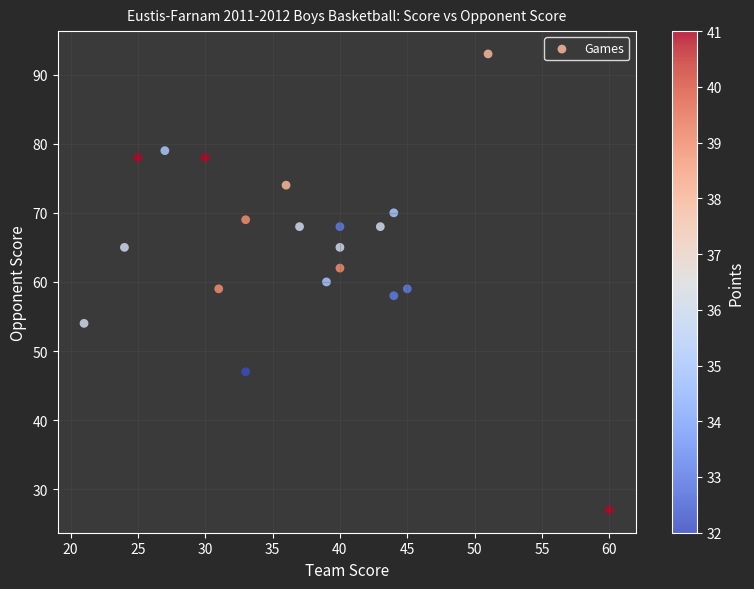

What is the range of X values (max minus min)?

39